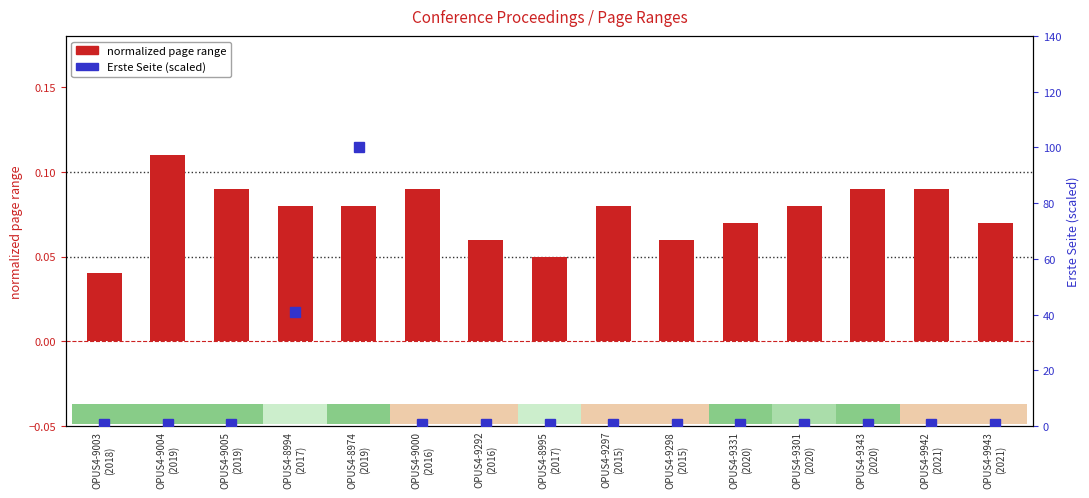

The Erste Seite (scaled) series shows 0.9 at OPUS4-9292
(2016). True or false?

True